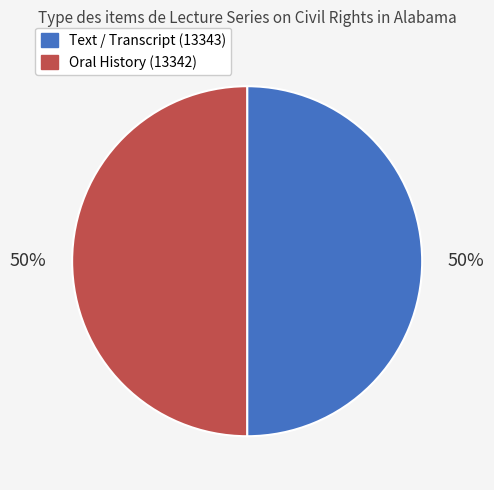

Is the sum of Oral History (13342) and Text / Transcript (13343) greater than half?

Yes